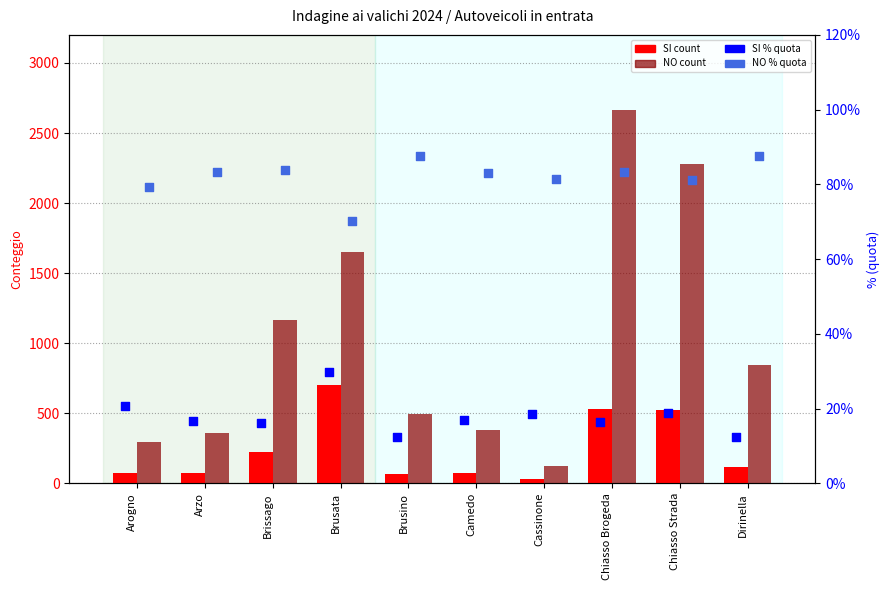

Which series has the largest total across all categories?

NO count